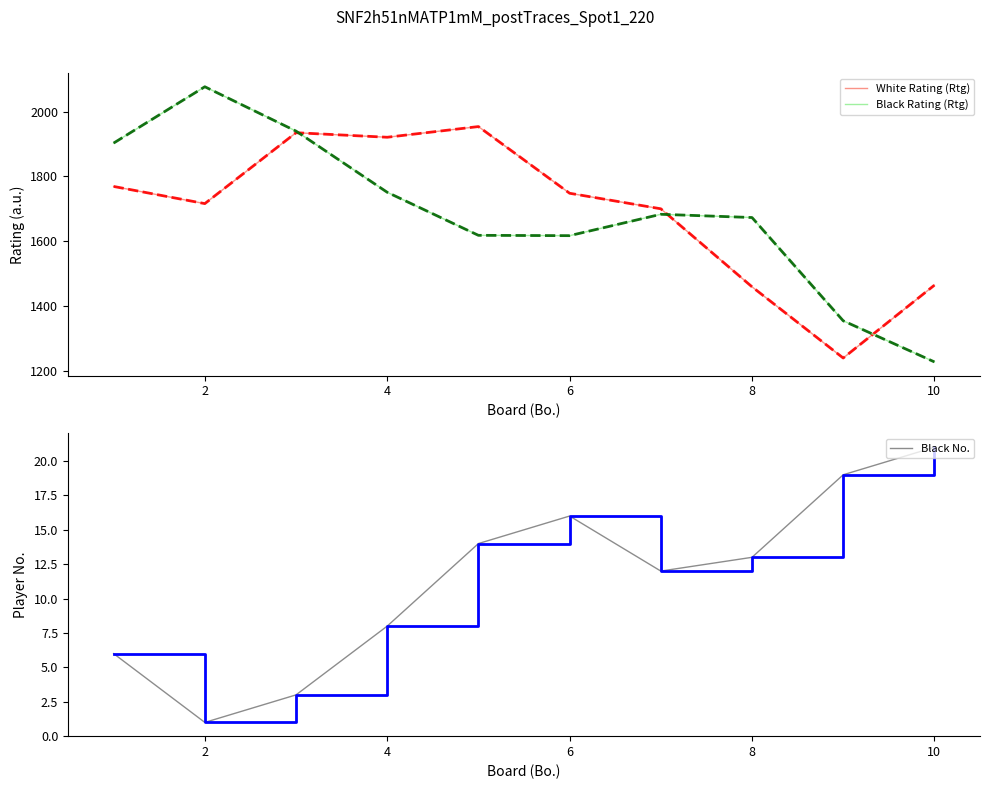

What is the value of the White Rating (Rtg) point at the 8th from the left?

1459